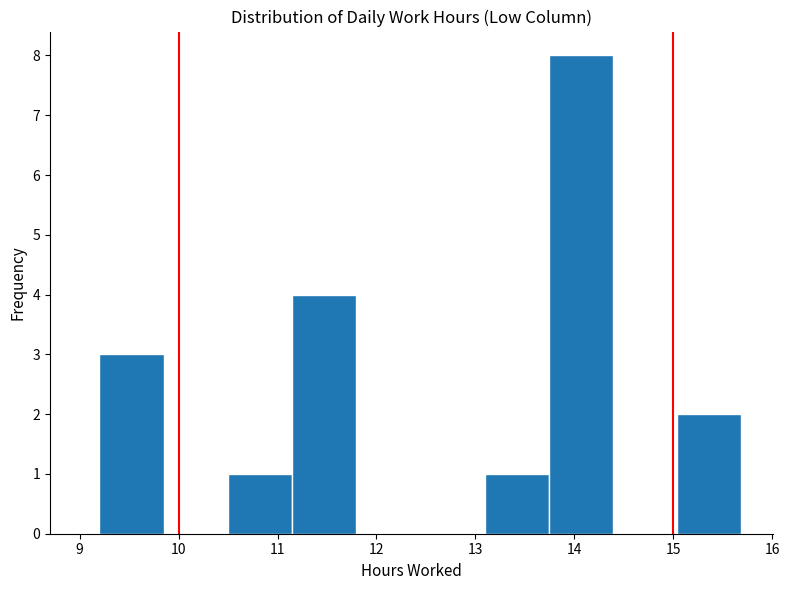

Reading left to right, list every bar in this chart as the range it spans on the x-axis followed by its height. Neither the bar edges nor the heights are printed on the chart, so give them approximately, as read against the axes.

9.2 to 9.8: 3
9.8 to 10.5: 0
10.5 to 11.1: 1
11.1 to 11.8: 4
11.8 to 12.4: 0
12.4 to 13.1: 0
13.1 to 13.7: 1
13.7 to 14.4: 8
14.4 to 15.0: 0
15.0 to 15.7: 2